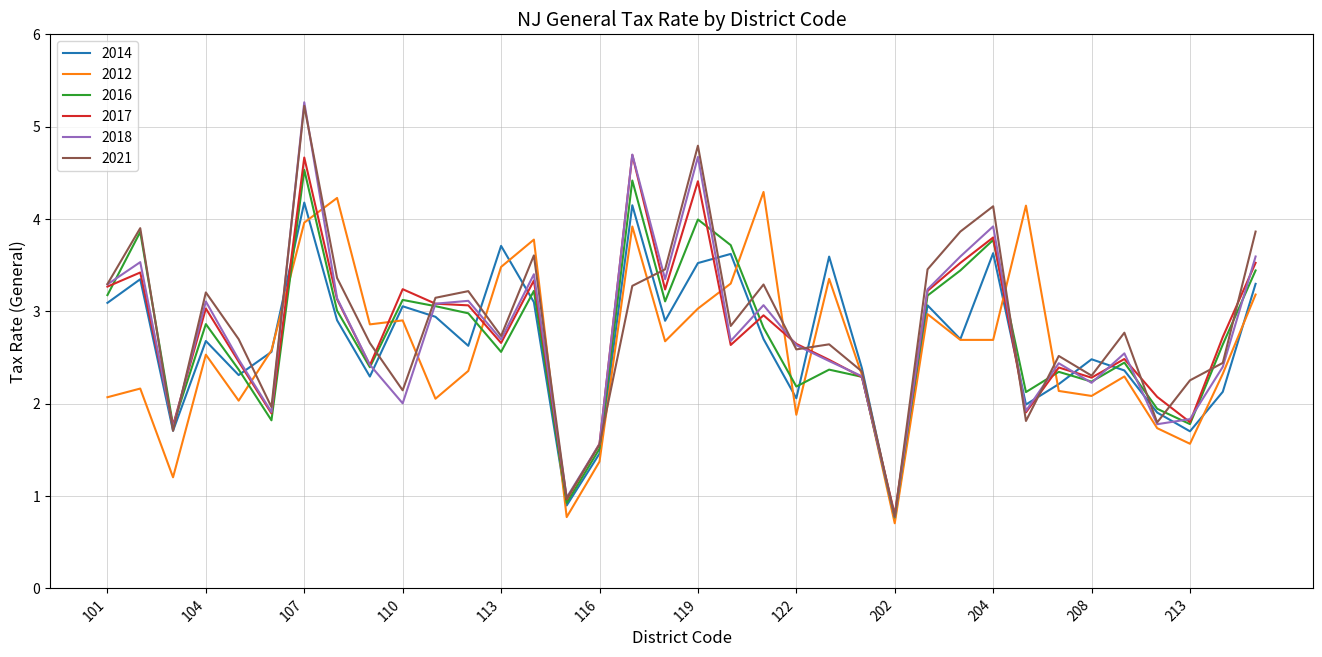

What is the minimum value for 2016?

0.8